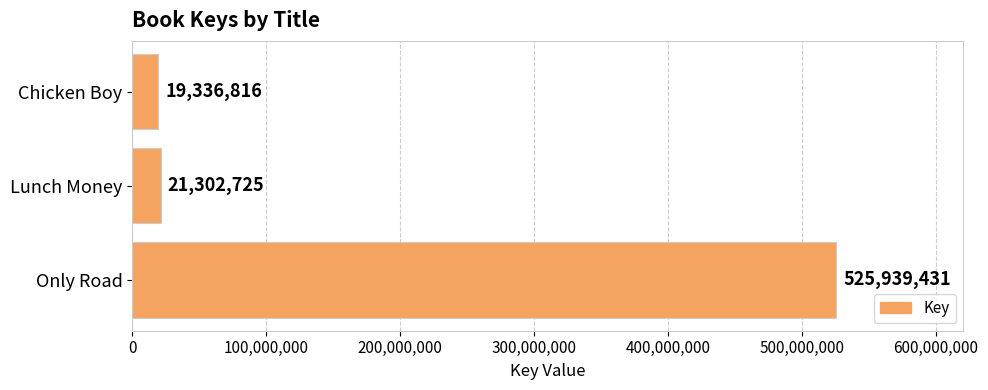

What is the minimum value shown in the chart?

19336816